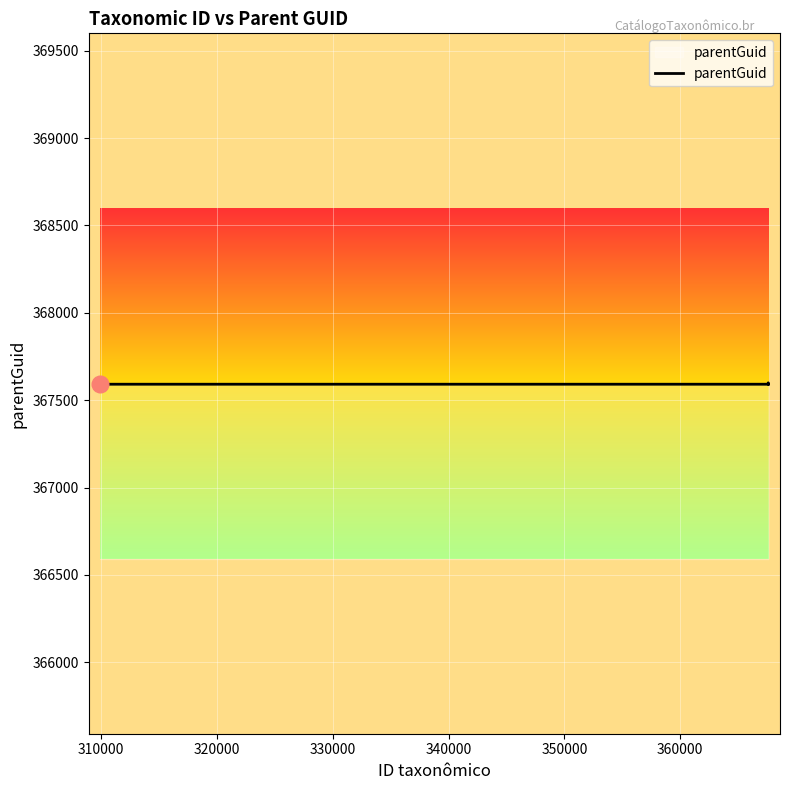

Count the values in the range 367591 to 367592.

9